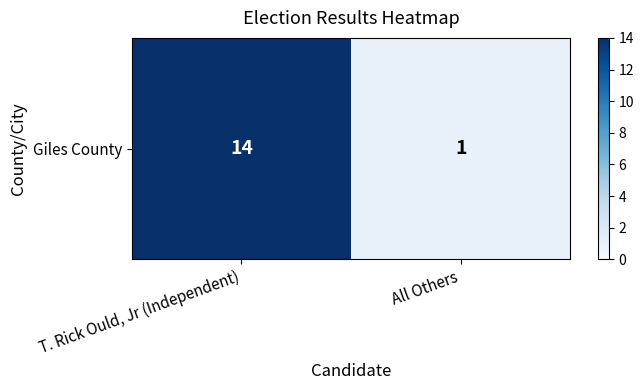

What is the difference between the maximum and minimum values?

13